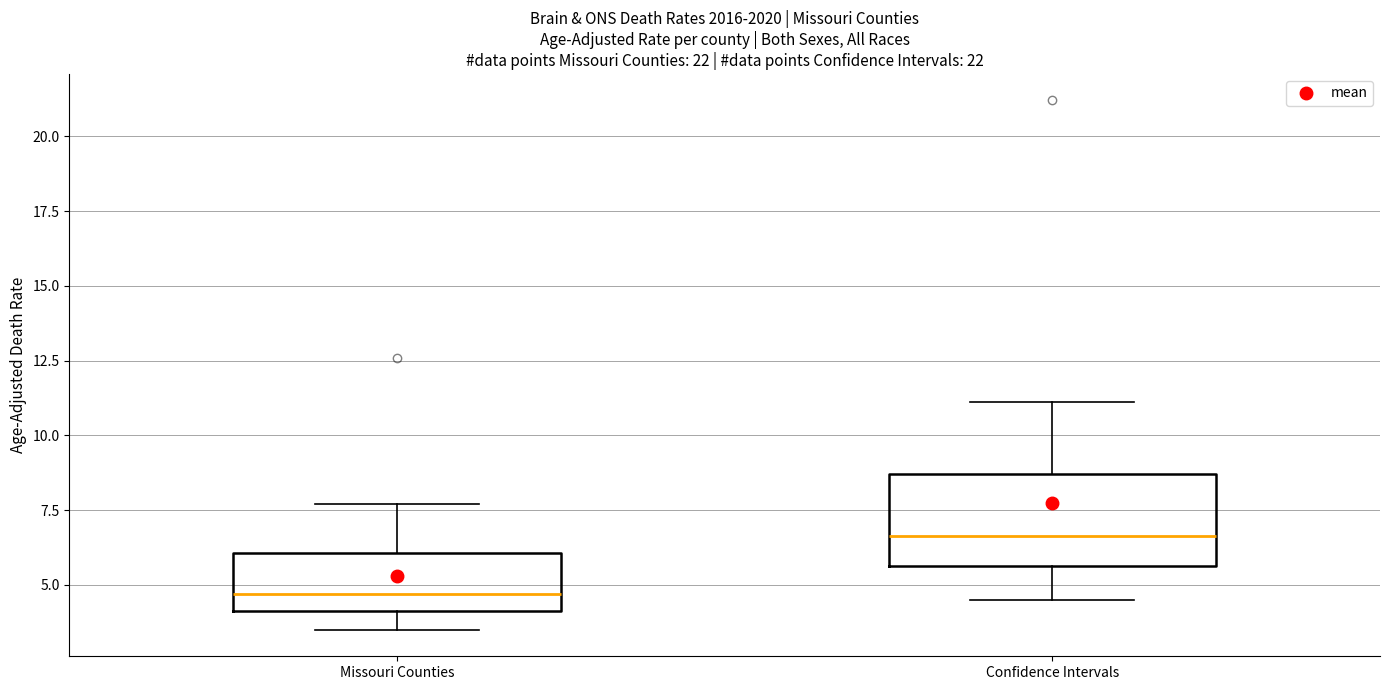

Reading left to right, read every box against the y-axis: the position of its median line, the range the box covers, and the ends of its whiskers. The values are not printed on the chart, so give them approximately, as read against the axis.

Missouri Counties: median 4.5, box 4.0 to 6.0, whiskers 3.5 to 7.5
Confidence Intervals: median 6.5, box 5.5 to 8.5, whiskers 4.5 to 11.0